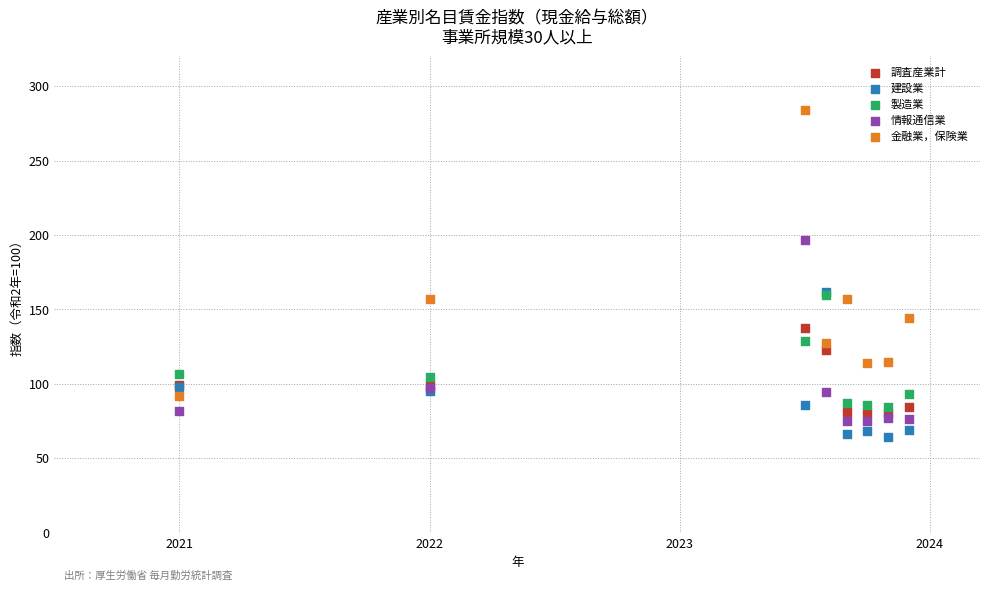

What are all the series names shown in the legend?

調査産業計, 建設業, 製造業, 情報通信業, 金融業，保険業